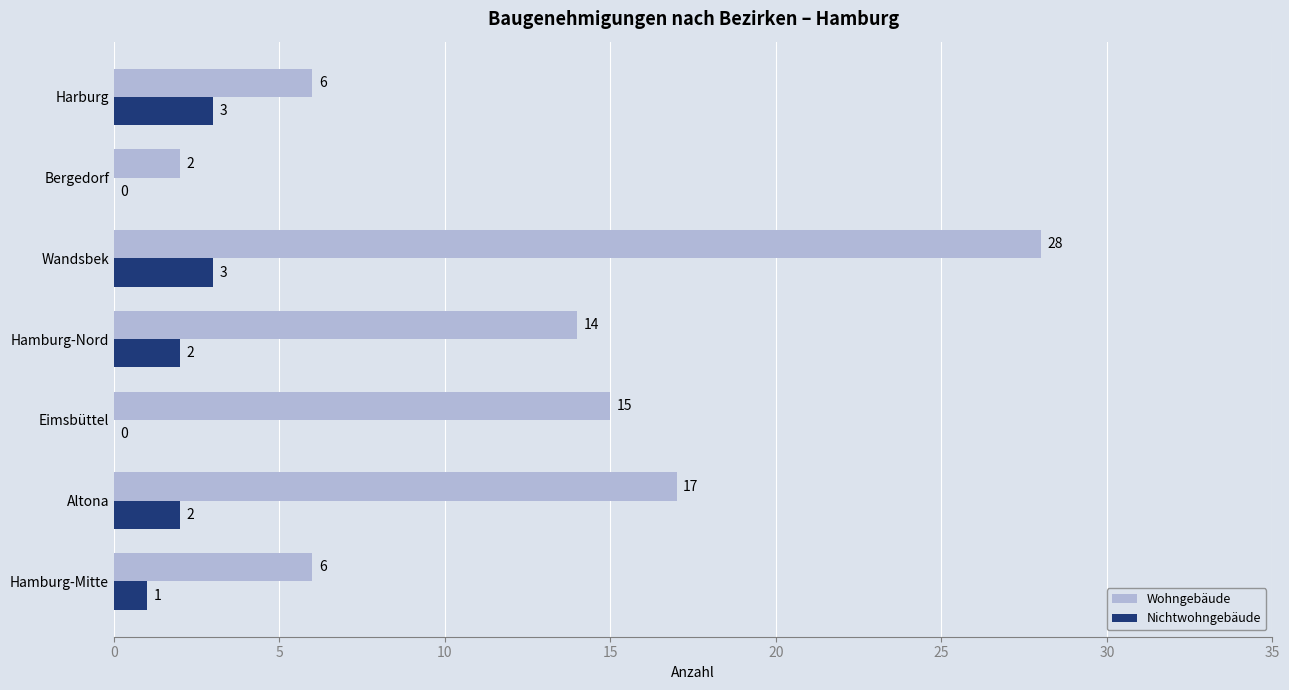

What is the sum of all Wohngebäude values?

88